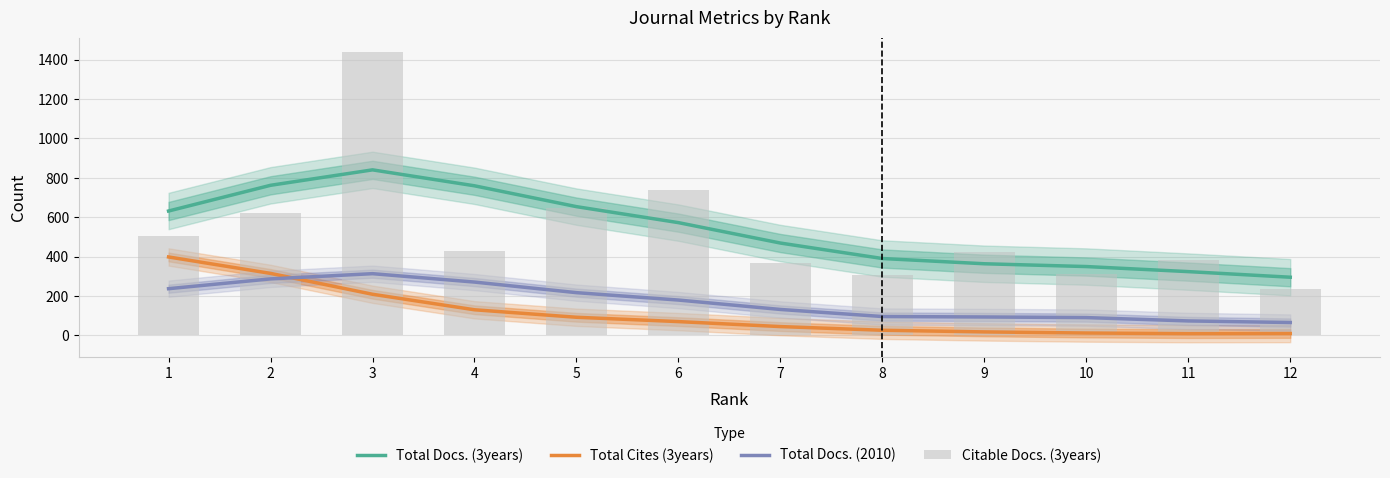

Where does the Total Cites (3years) series first go above 70?

1